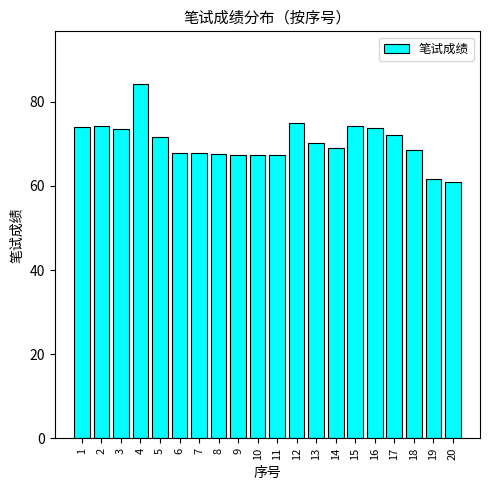

What is the value of the 1st bar from the left?

74.0